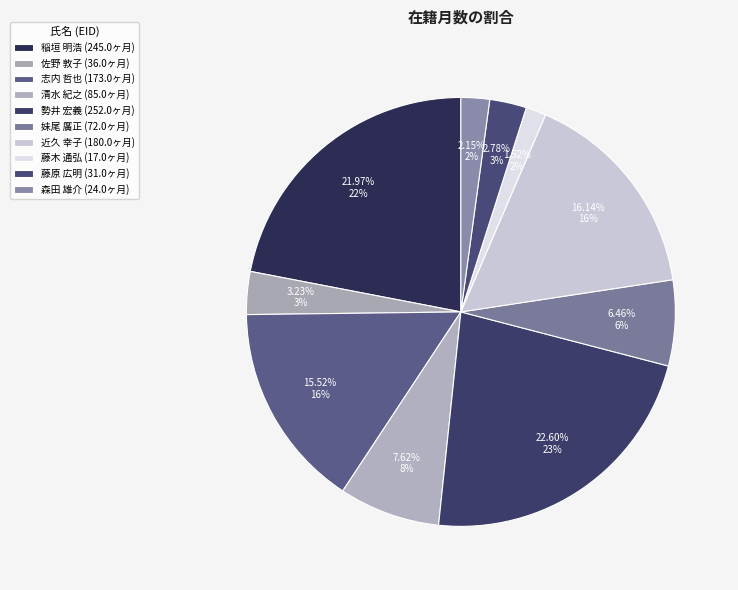

How many slices are in this pie chart?

10